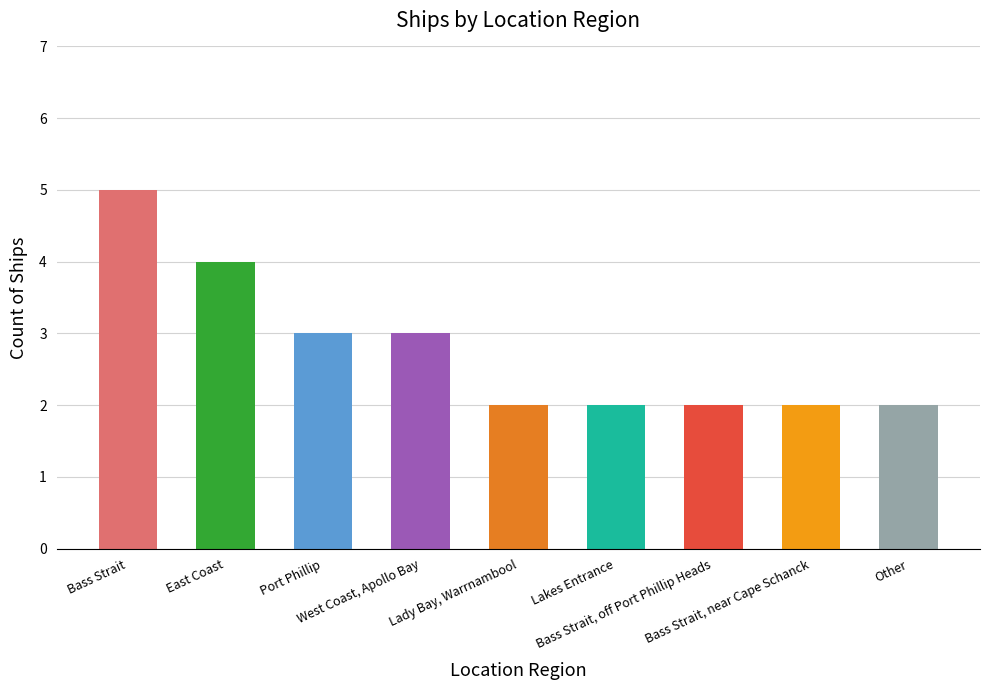

Reading right to left, what are all the values shown in this chart?

Other=2	Bass Strait, near Cape Schanck=2	Bass Strait, off Port Phillip Heads=2	Lakes Entrance=2	Lady Bay, Warrnambool=2	West Coast, Apollo Bay=3	Port Phillip=3	East Coast=4	Bass Strait=5